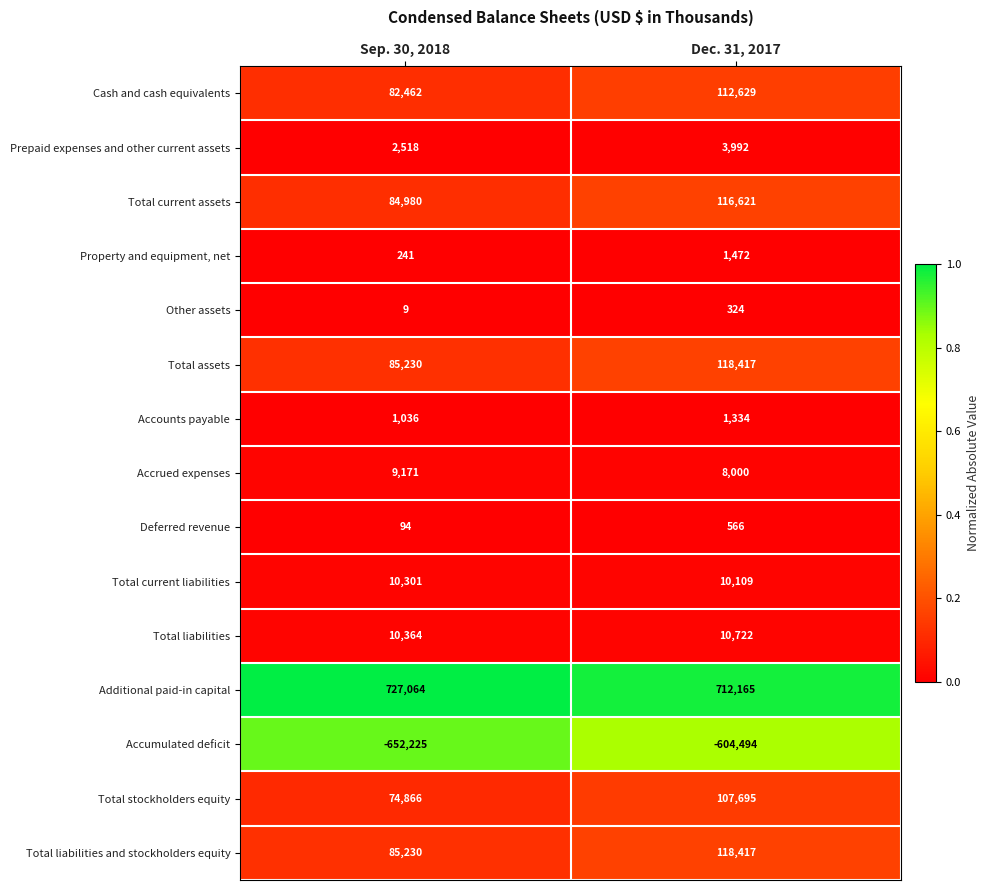

What is the difference between the highest and lowest values at Dec. 31, 2017?

1316659